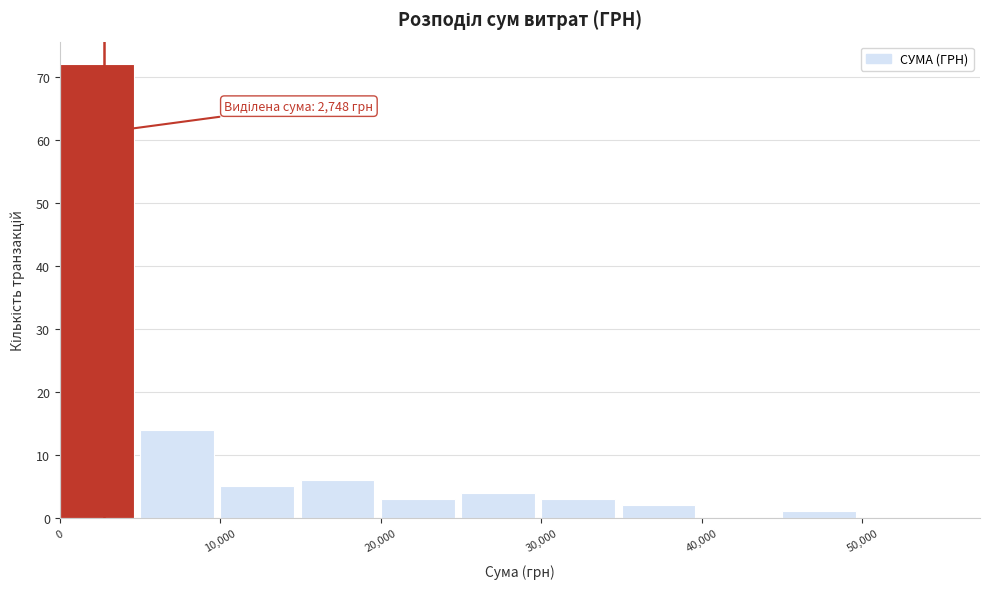

Which range on the x-axis has the tallest bar?

0 to 5000